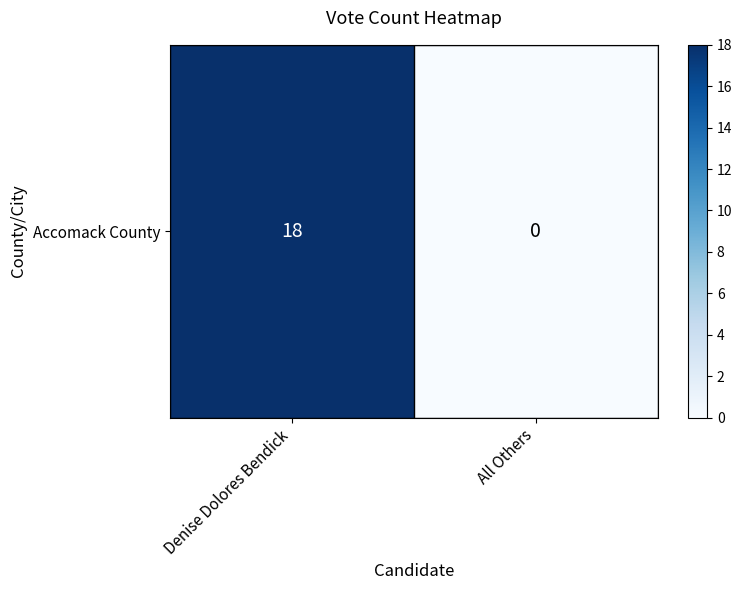

How many positive values are there?

1